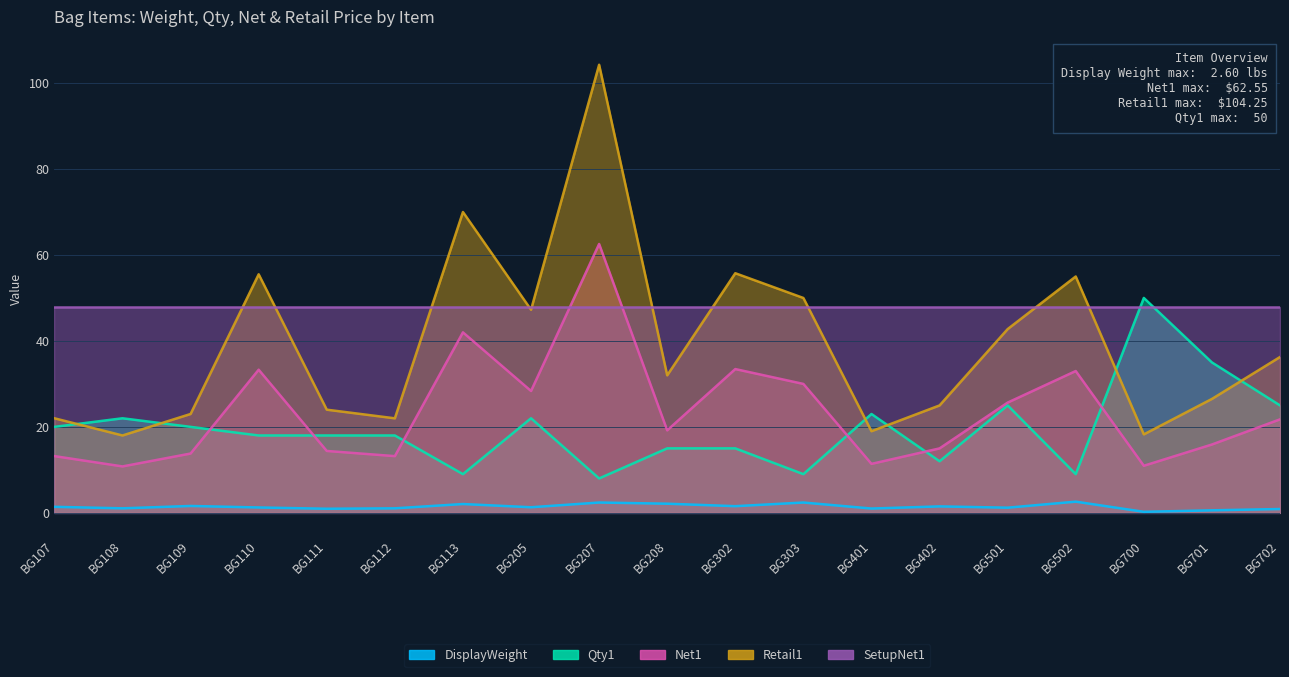

Which label corresponds to the largest value in the chart?

BG207